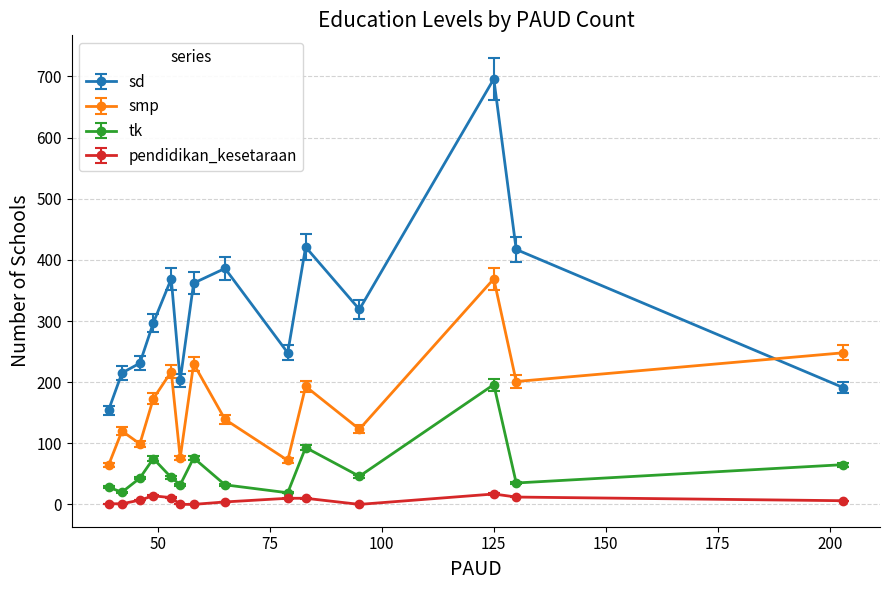

Which series has the largest total across all categories?

sd